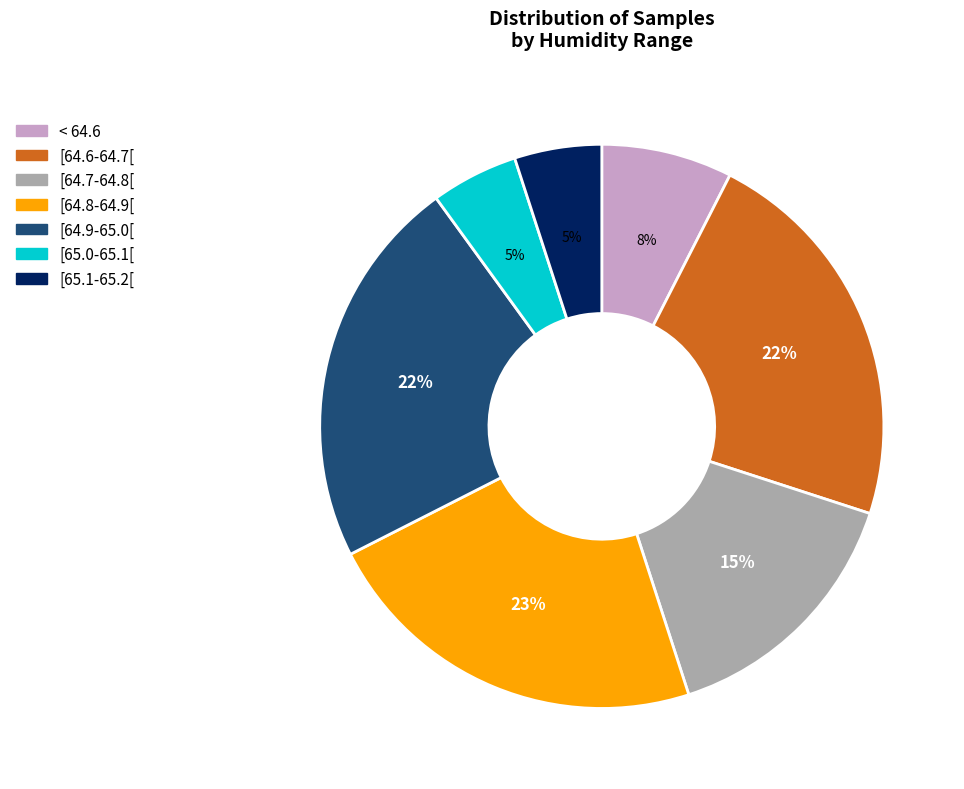

To the nearest percent, what is the combined percentage of [65.0-65.1[ and [64.6-64.7[?

27%